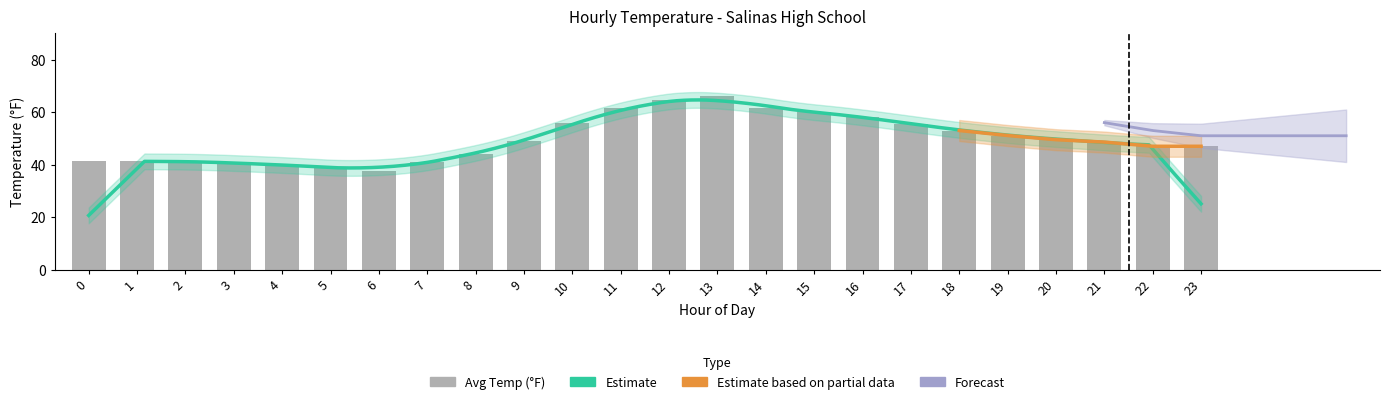

What is the value of the 4th bar from the left?

40.9